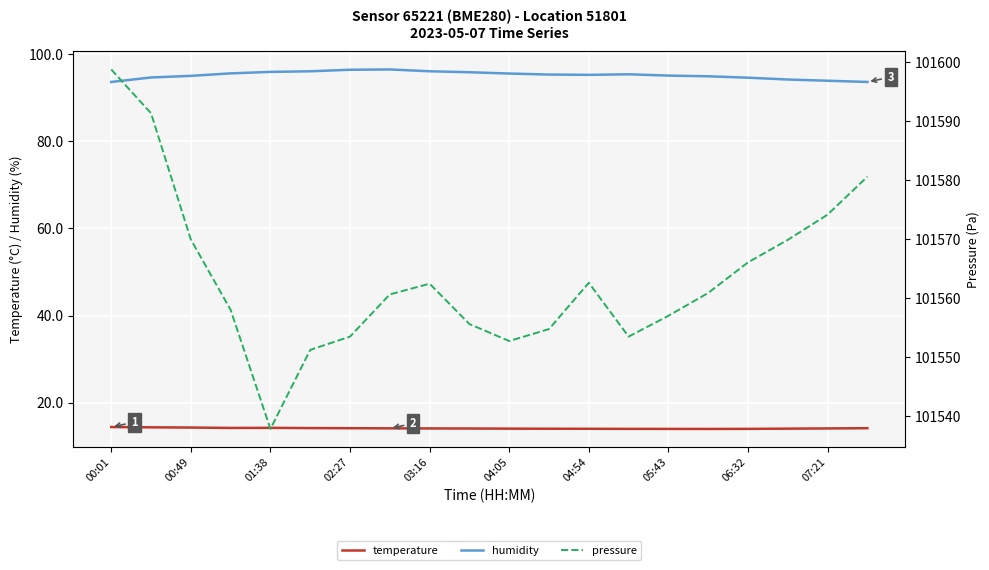

Which label corresponds to the largest value in the chart?

00:01